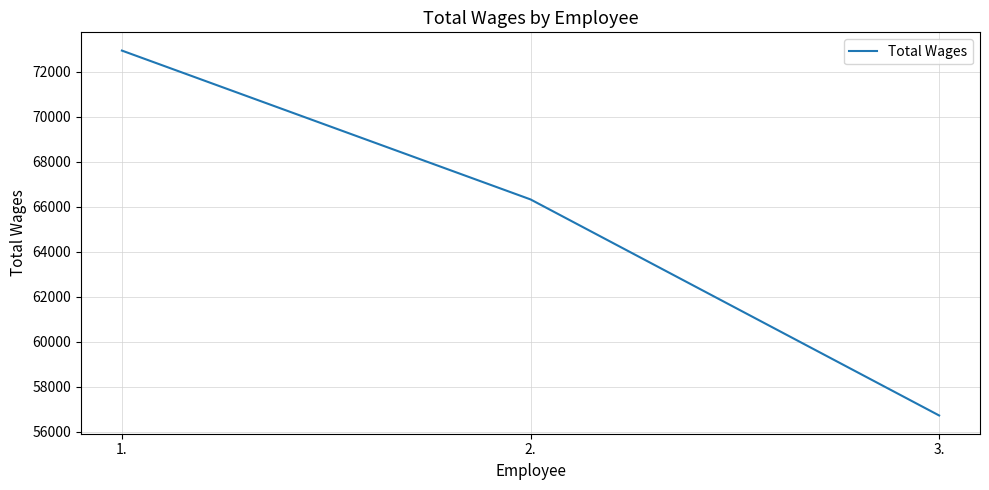

True or false: the data shows 66335 at 2..

True